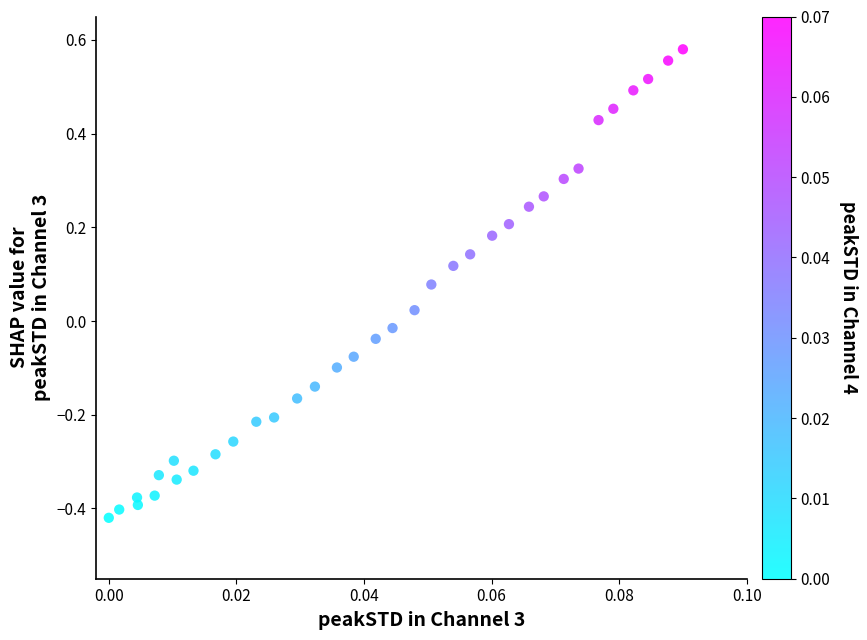

What is the range of Y values (max minus min)?

1.0